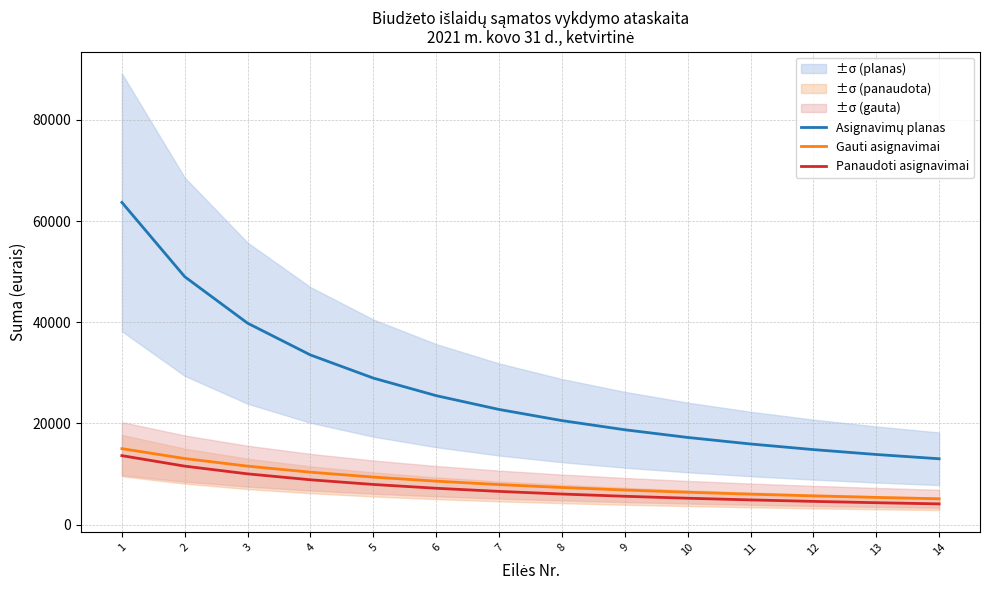

What is the spread (max minus min) of values at 10?

12018.0